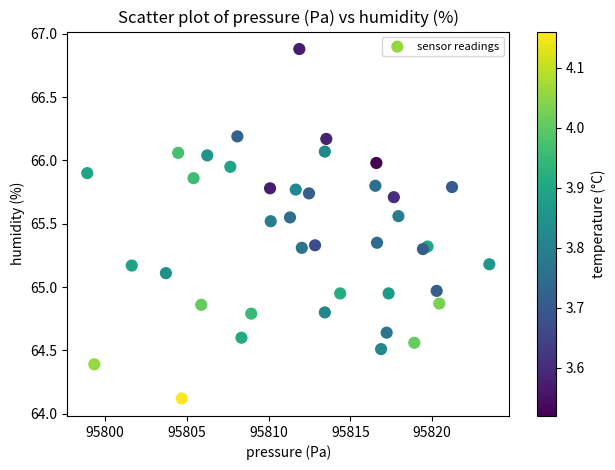

What is the range of Y values (max minus min)?

2.8